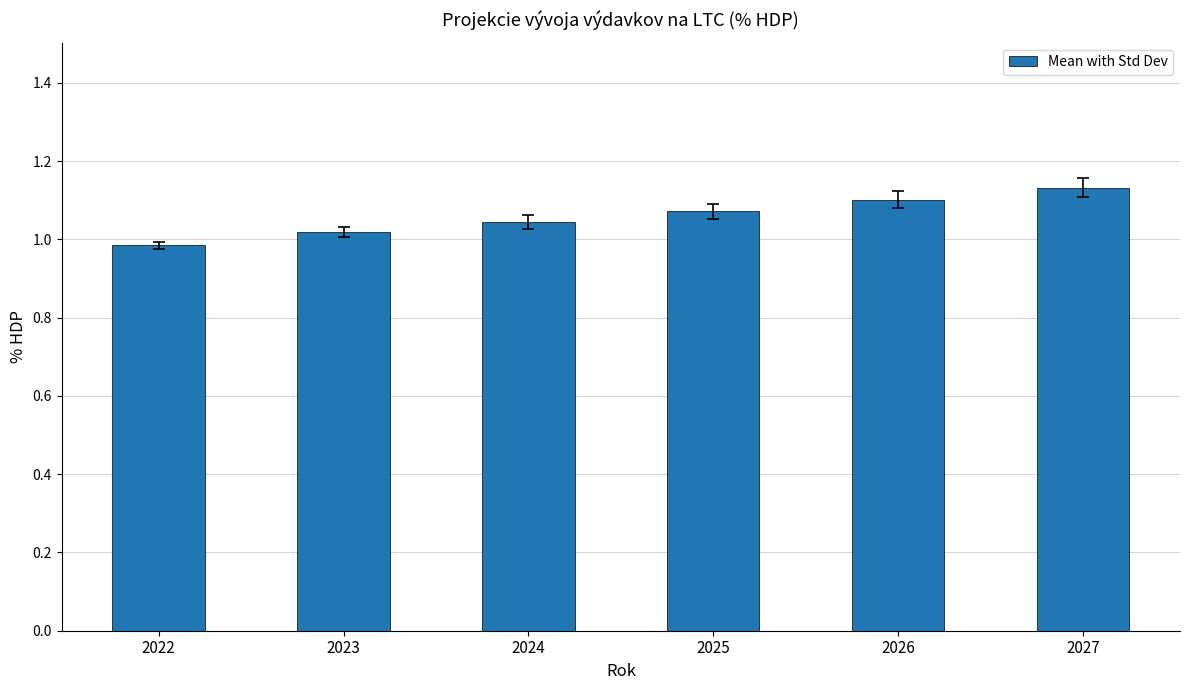

The value at 2027 is 0.7. True or false?

False